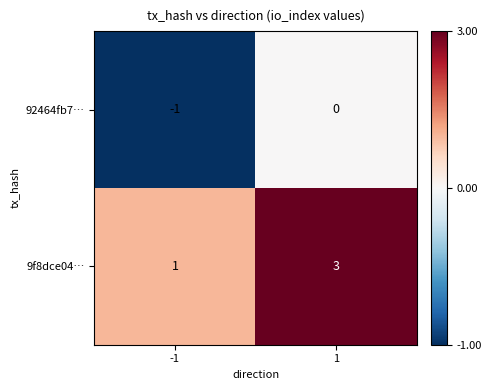

Rank the series by their average value, from lowest to highest.

92464fb7…, 9f8dce04…